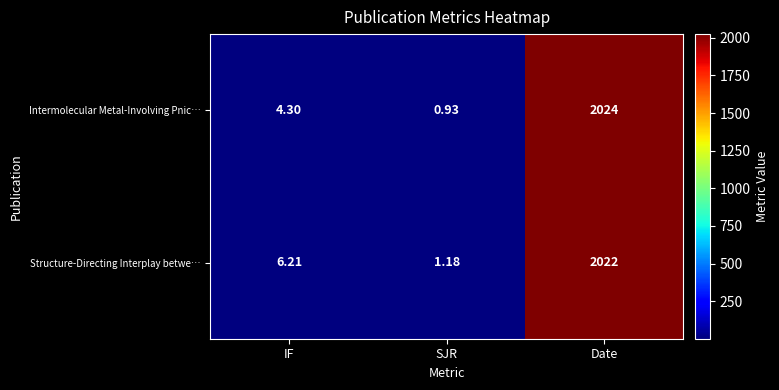

What is the greatest value displayed?

2024.0